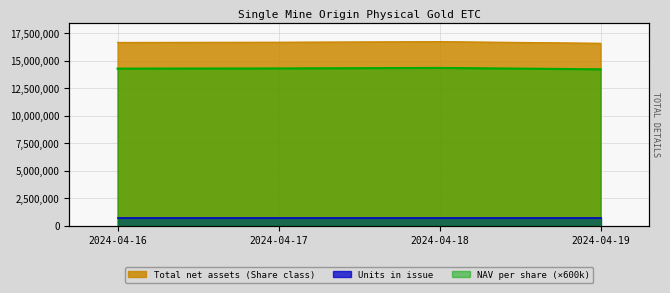

At which label does NAV per share first exceed 16678900?

2024-04-18